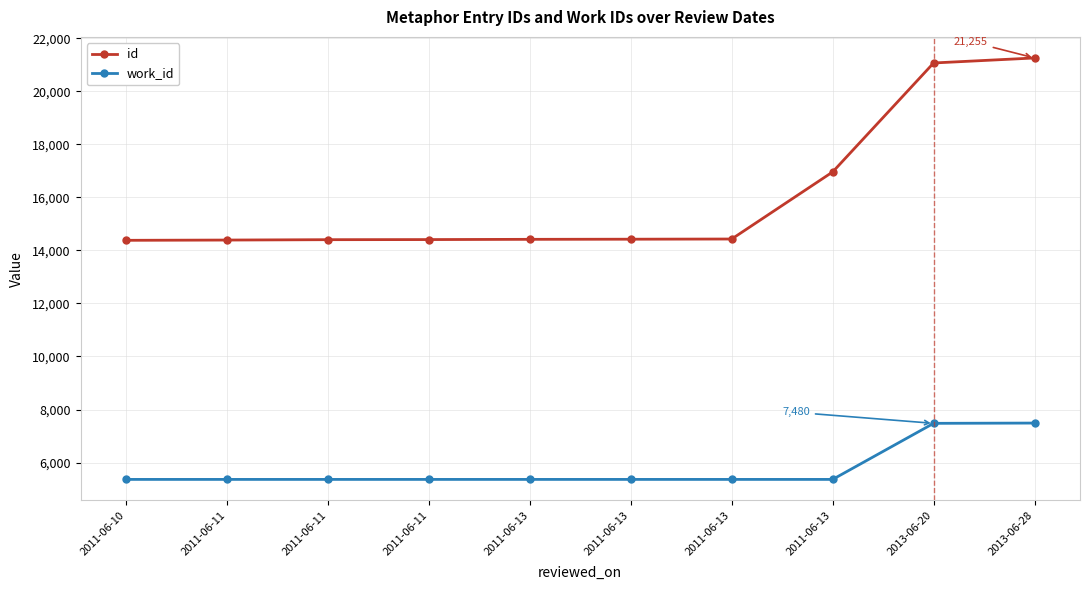

What is the difference between the id values at 2011-06-13 and 2011-06-11?

2568